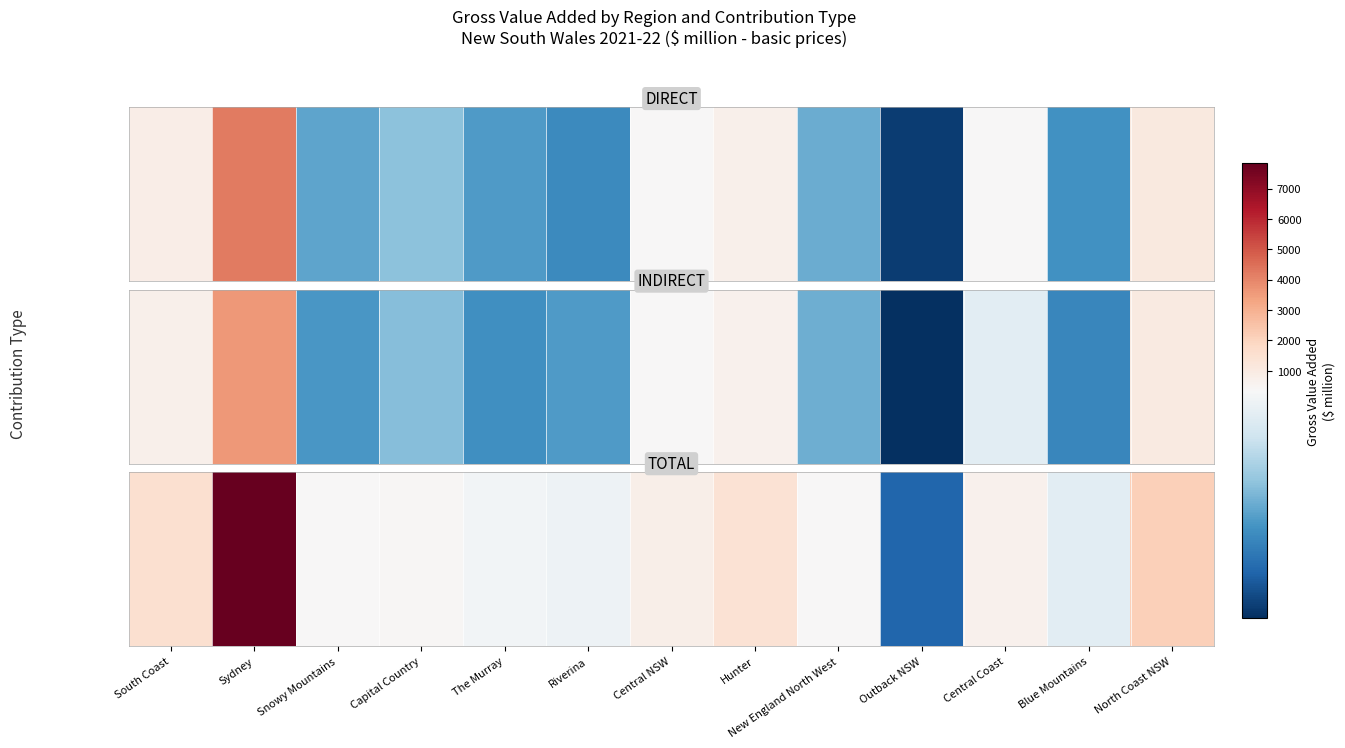

What is the difference between the values at South Coast and Sydney?

6290.8